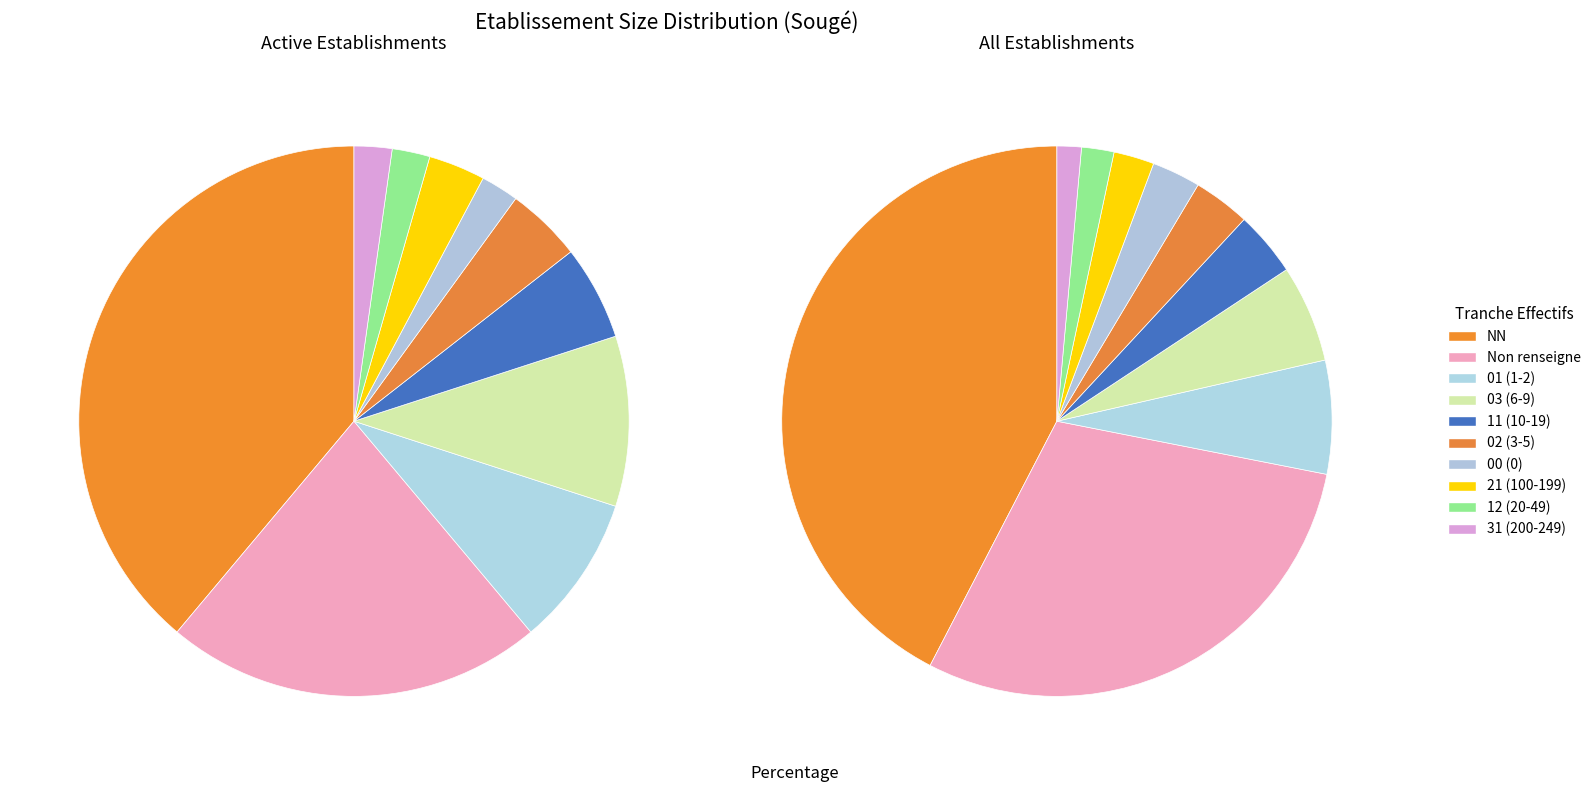

Which slice is the largest?

NN